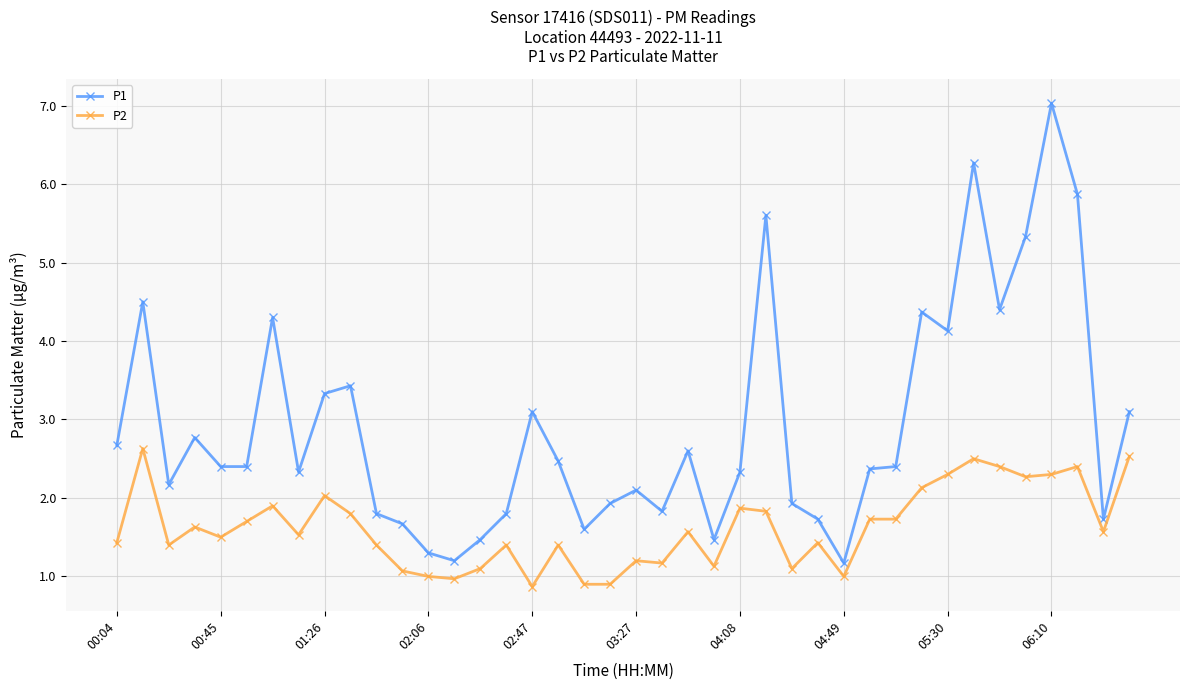

True or false: P2 and P1 intersect in this chart.

False